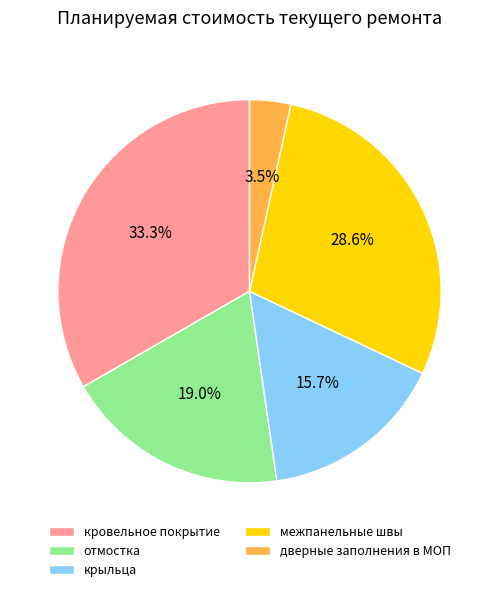

What is the largest slice in the pie chart?

кровельное покрытие